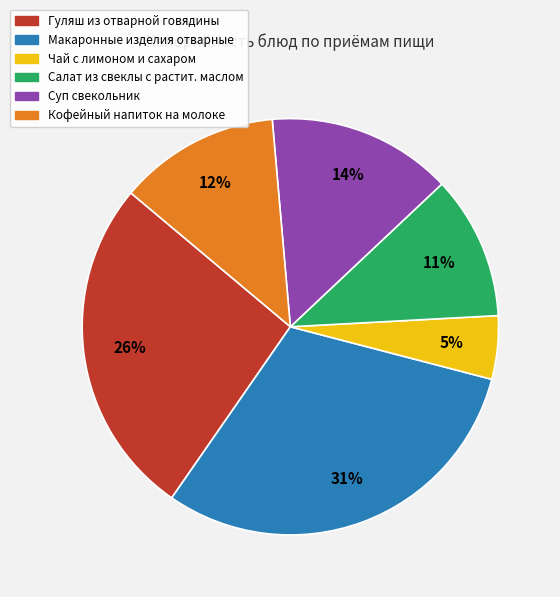

The Суп свекольник slice represents 5% of the pie. True or false?

False